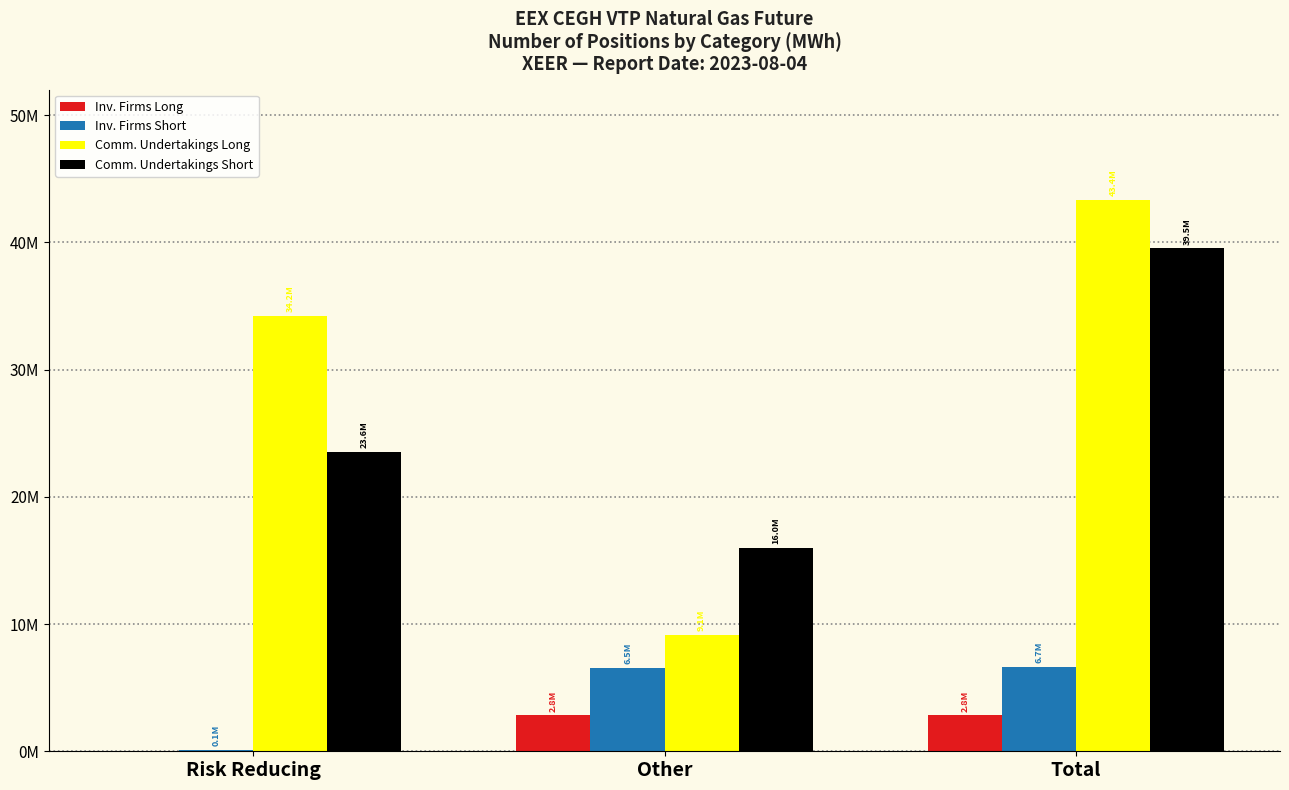

What is the value of the Comm. Undertakings Long bar at the 2nd from the left?

9120175